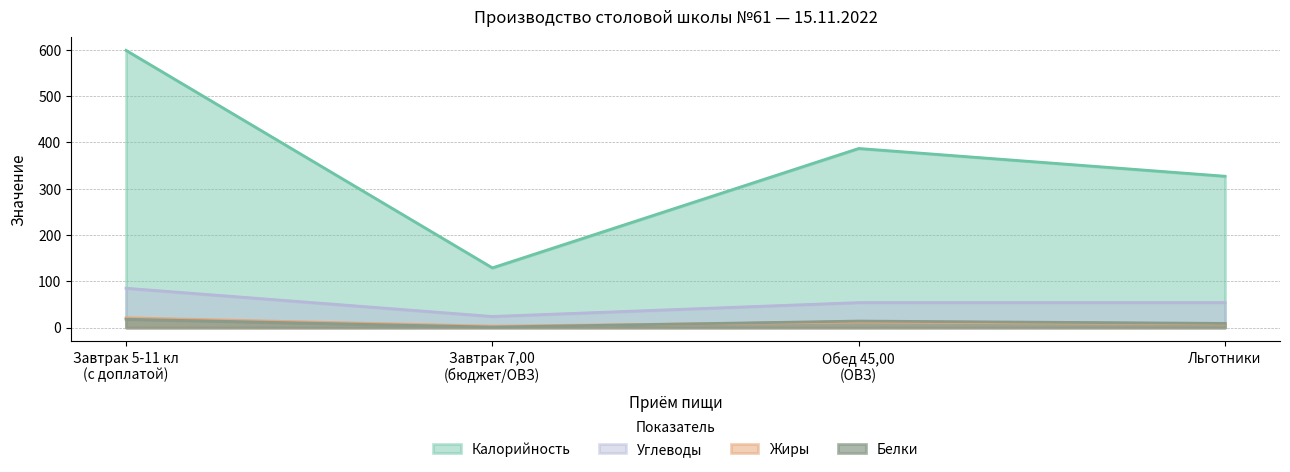

Which has a higher value, Льготники or Обед 45,00
(ОВЗ)?

Обед 45,00
(ОВЗ)